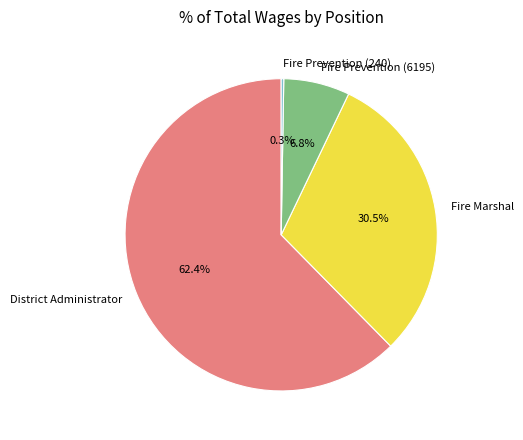

What portion of the pie excludes Fire Prevention (6195)?

93.2%